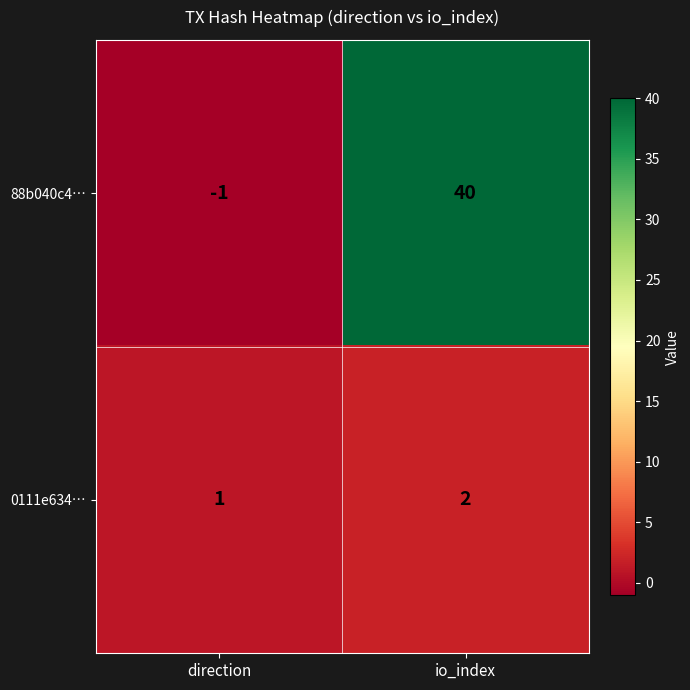

What value does the 88b040c4… series have at io_index?

40